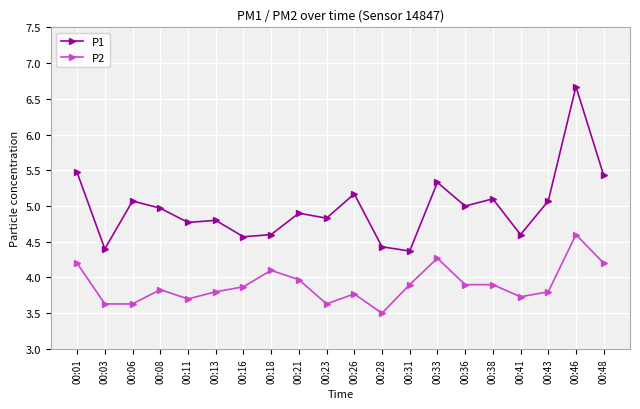

True or false: P2 and P1 intersect in this chart.

False